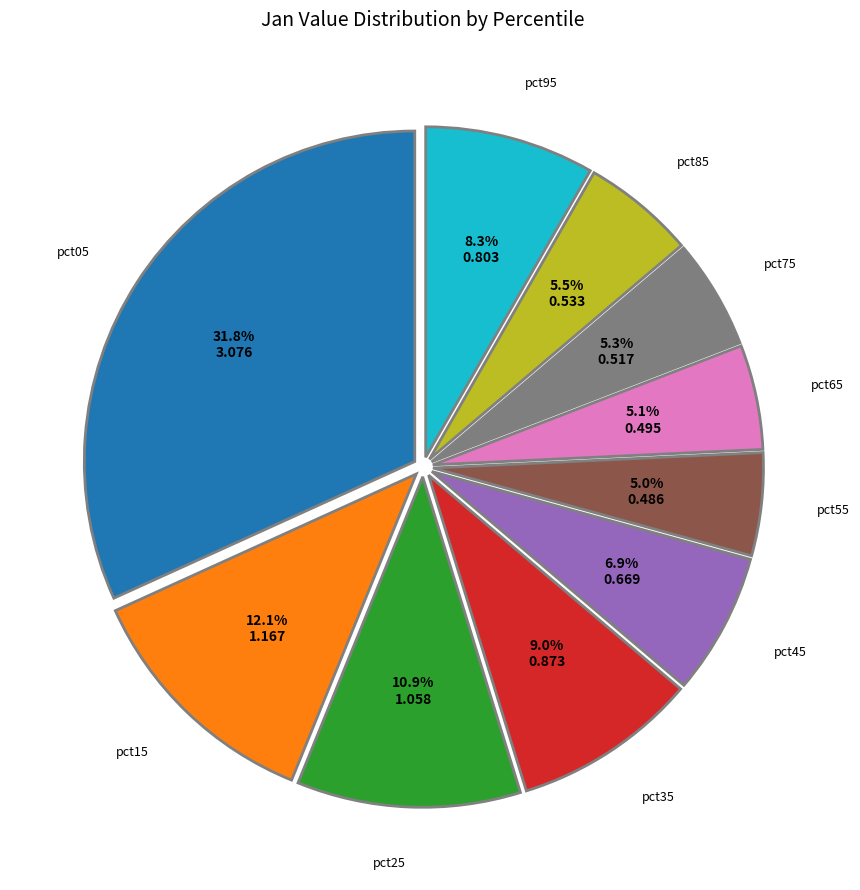

Count the number of slices in the pie.

10